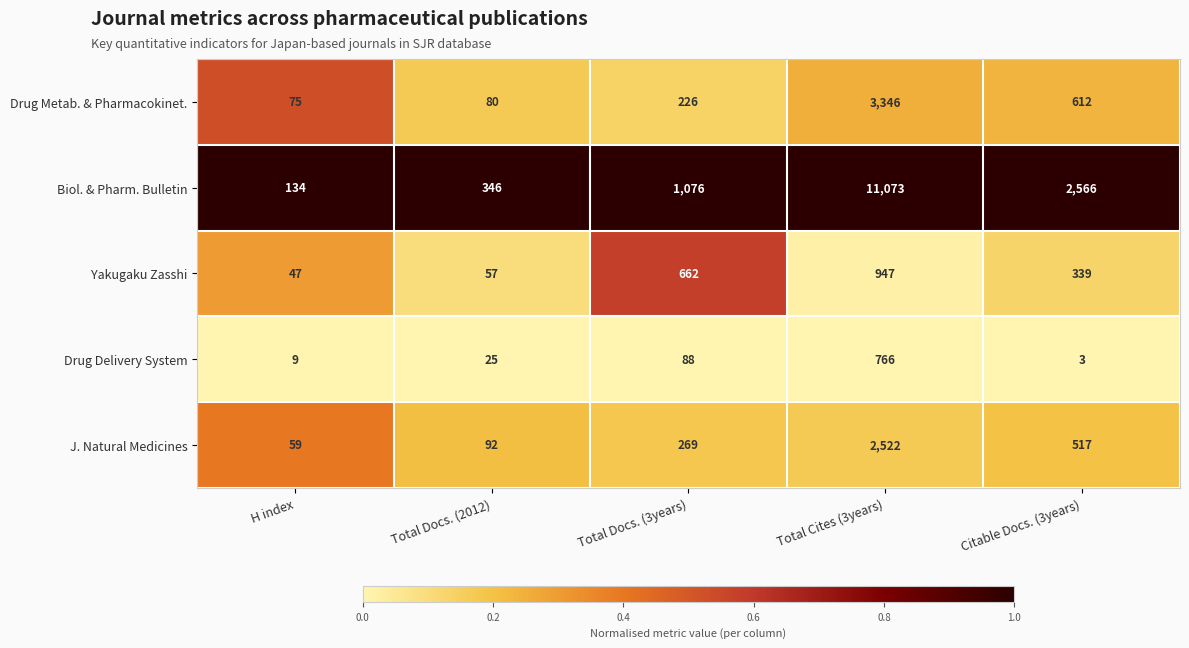

What is the difference between the highest and lowest values at Total Docs. (3years)?

988